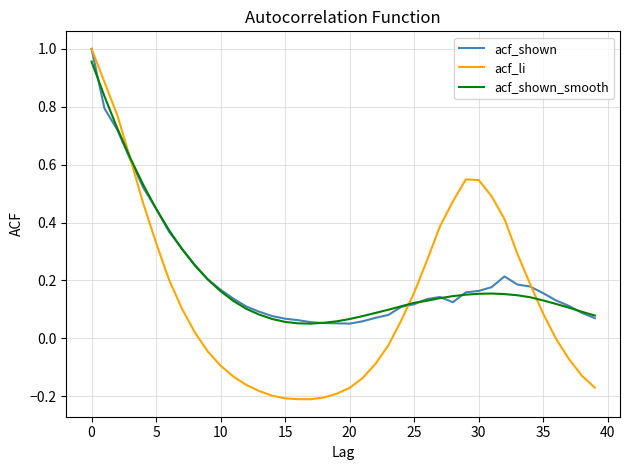

Which series has the largest range (max minus min)?

acf_li